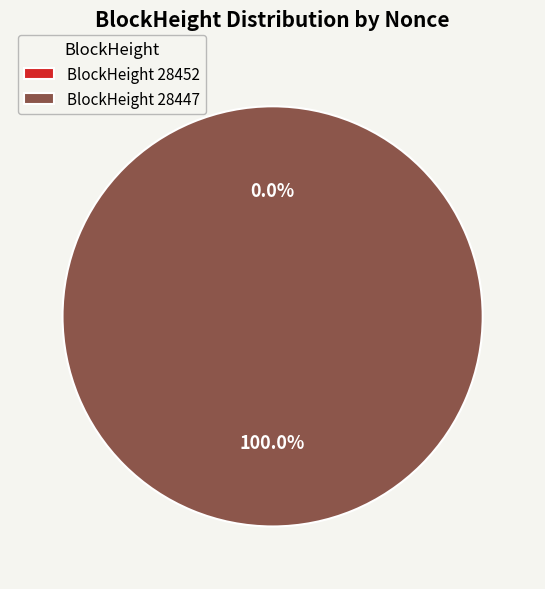

Which slice represents more than half of the pie?

28447